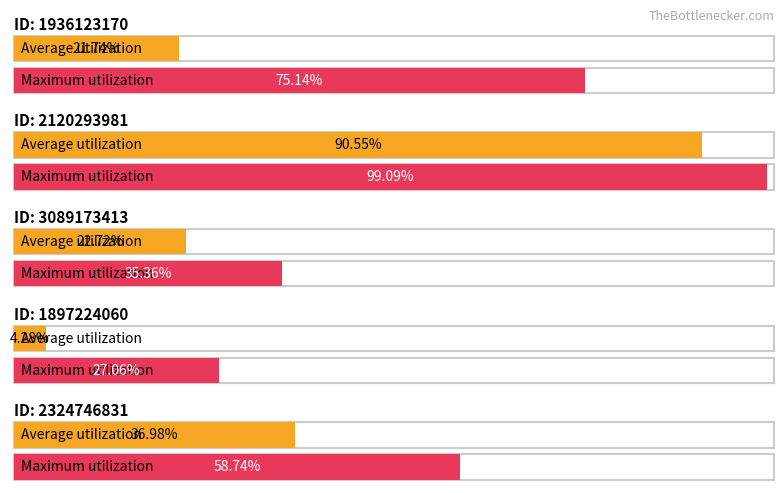

What is the sum of the Average utilization values at 2324746831 and 1936123170?

0.6